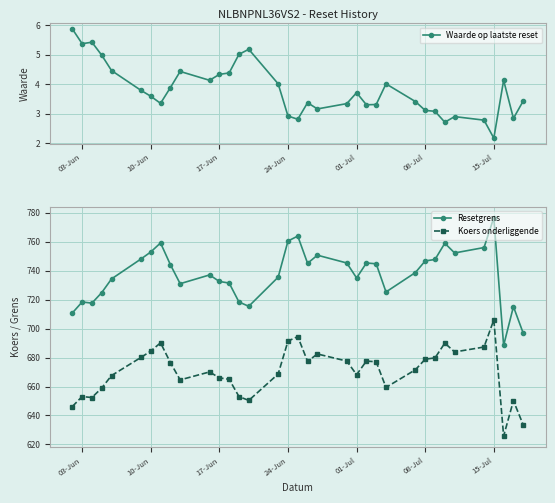

How many data points in Waarde op laatste reset are less than 3?

7